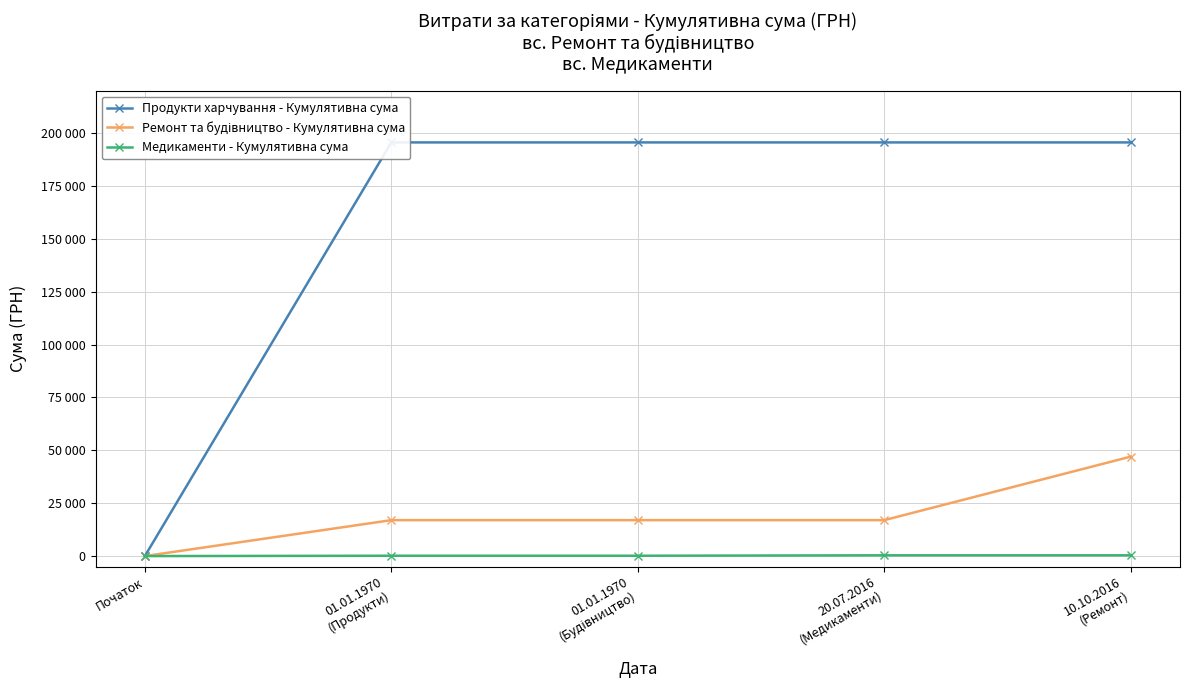

At which category is the sum across all series the highest?

10.10.2016
(Ремонт)